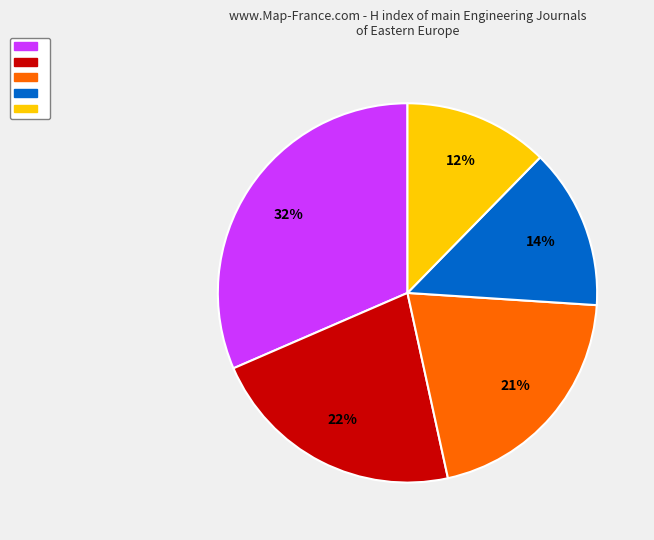

To the nearest percent, what is the average slice percentage?

20%